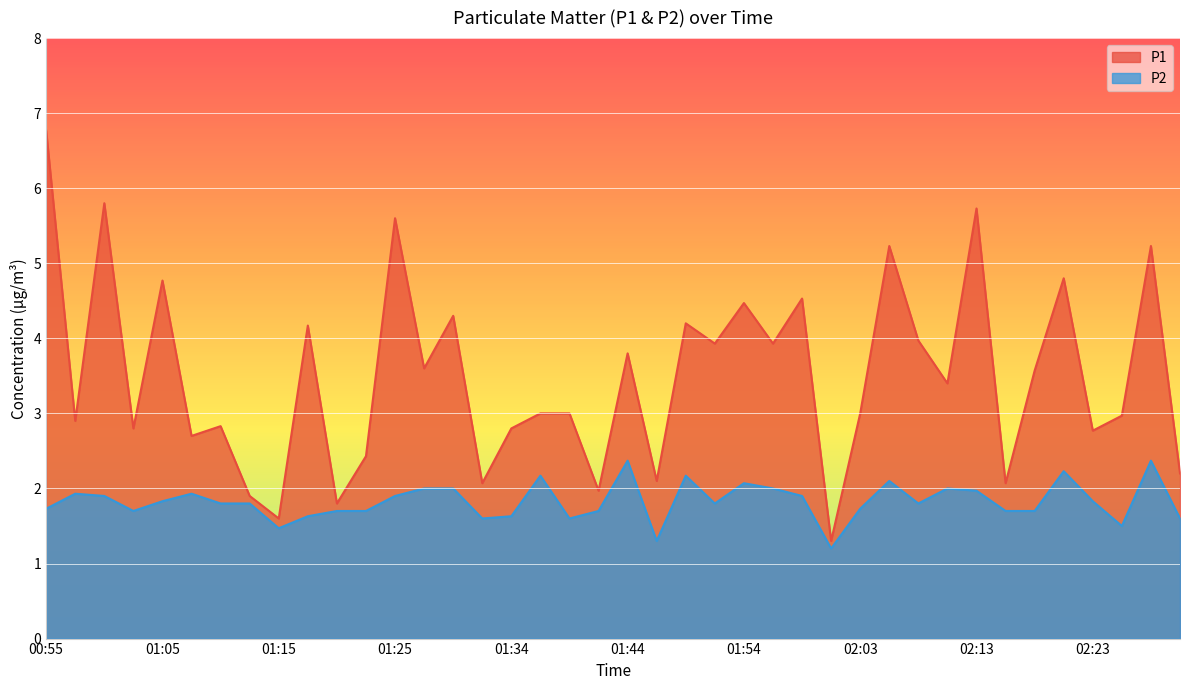

What is the total value across all series at 02:30?

3.8